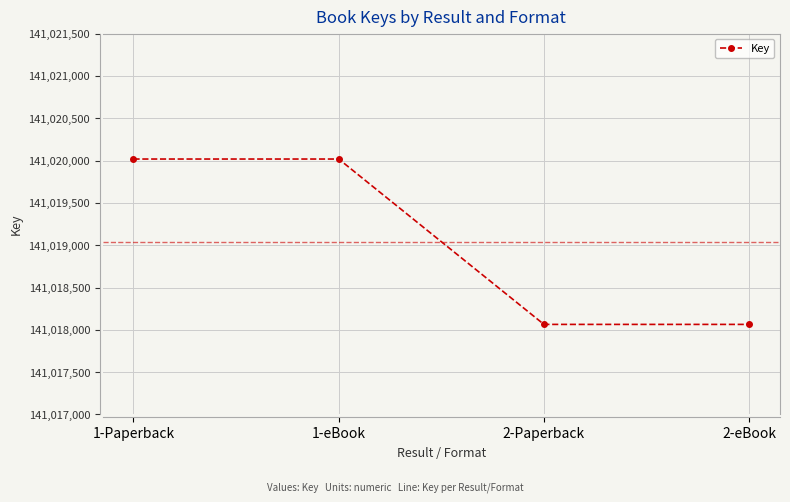

Count the values in the range 141018064 to 141020018.

4